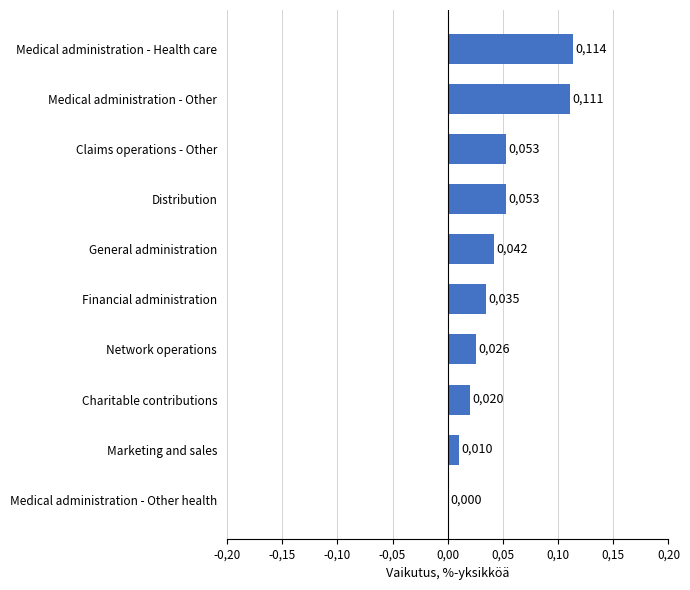

How many categories are shown in the chart?

10